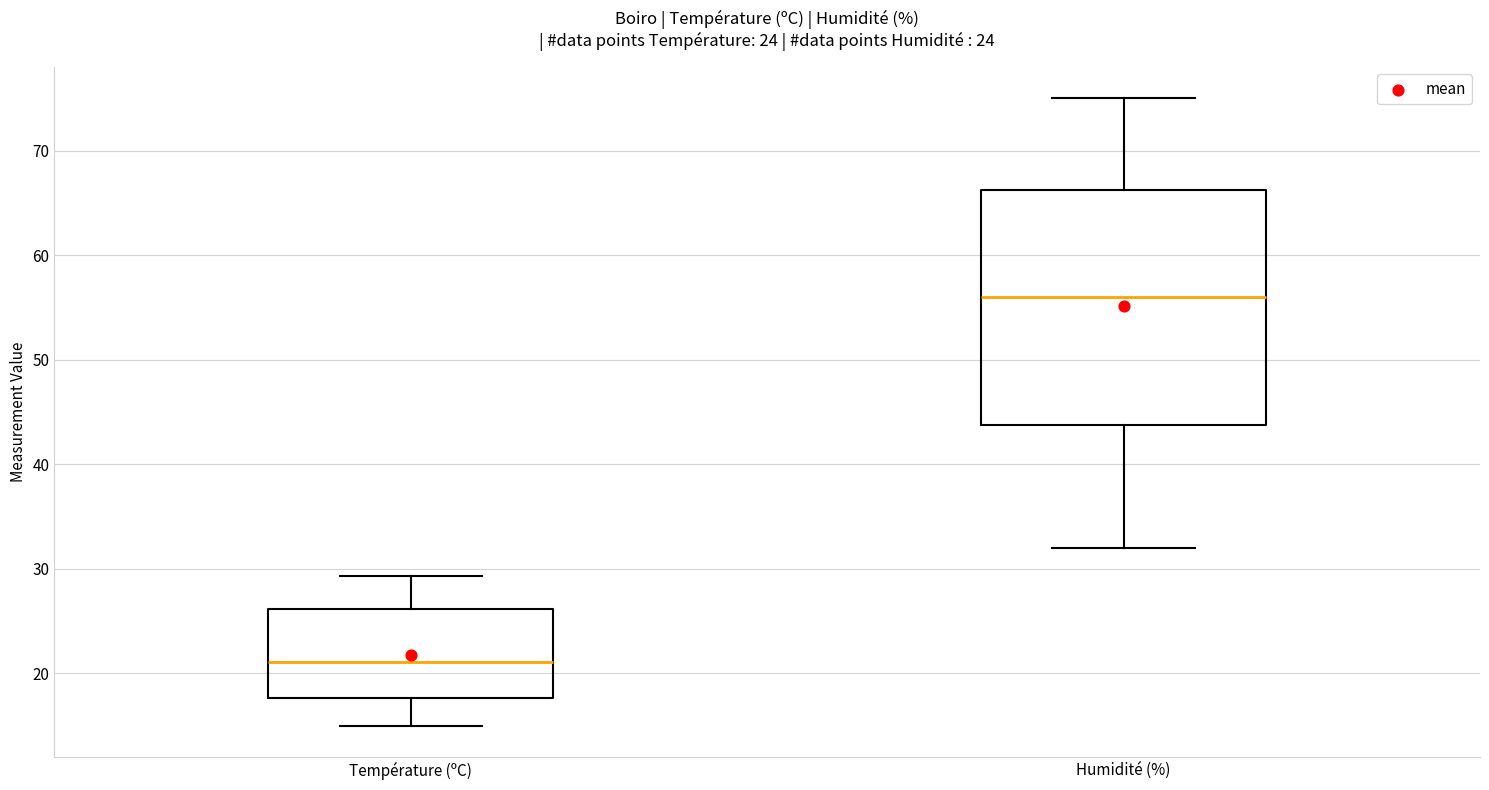

Where does the median line of the box for Humidité (%) sit on the y-axis? The values are not printed on the chart, so give them approximately, as read against the axis.

56